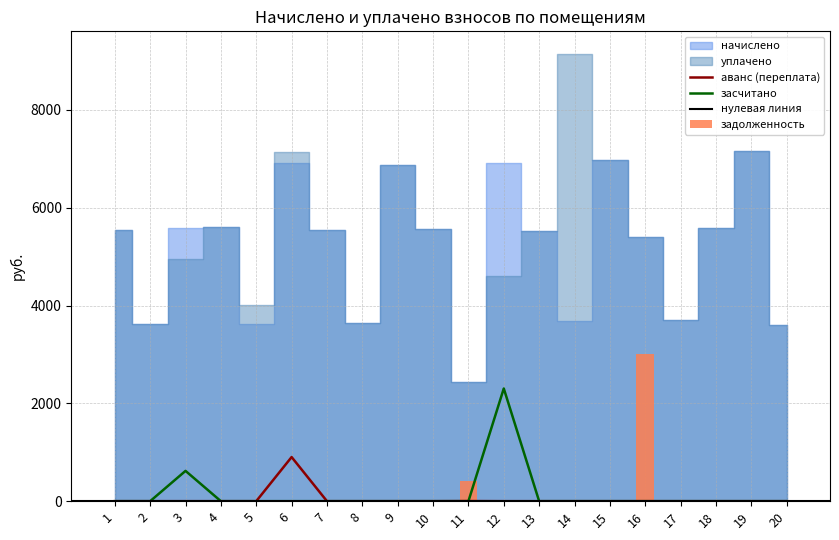

What is the maximum value shown in the chart?

3001.6